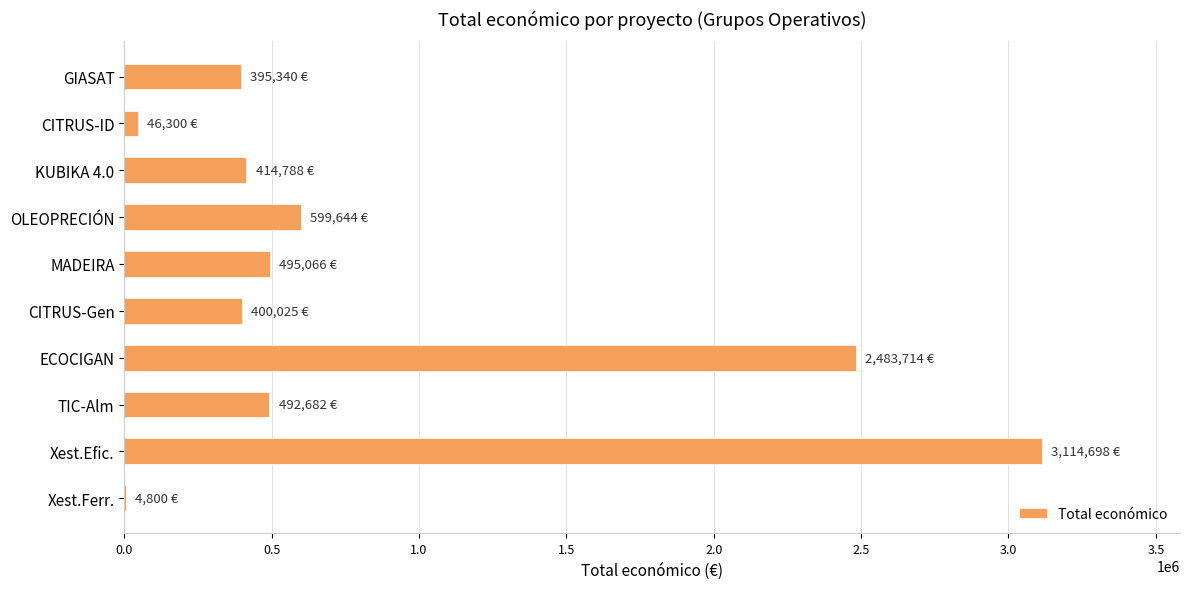

What is the sum of all values?

8447057